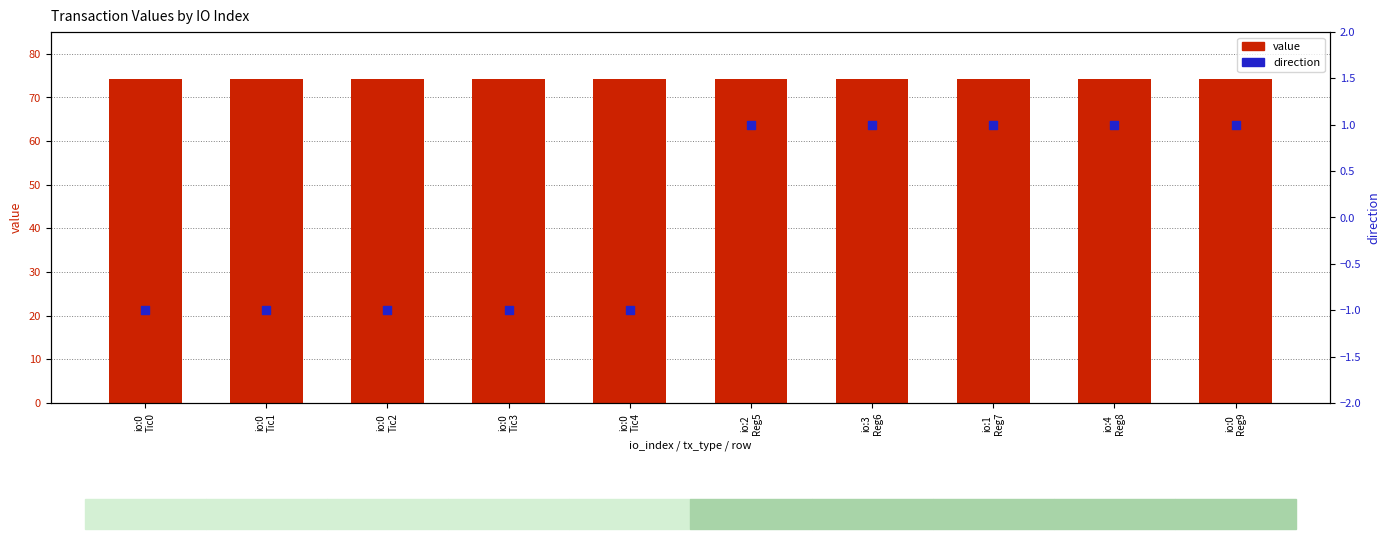

Which series has the largest total across all categories?

value